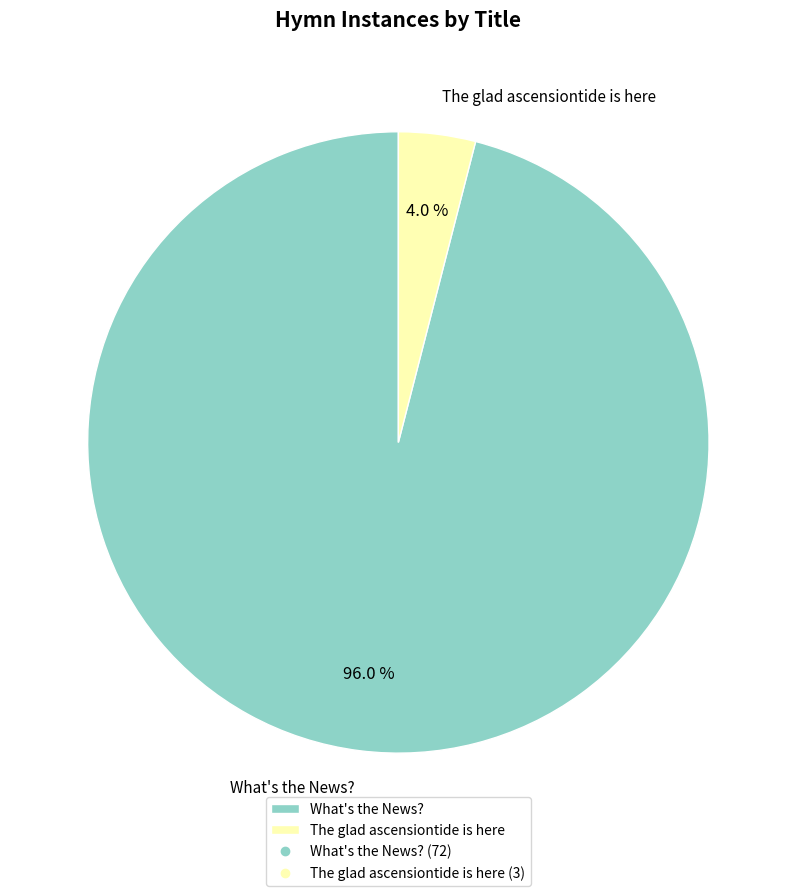

What is the smallest slice in the pie chart?

The glad ascensiontide is here